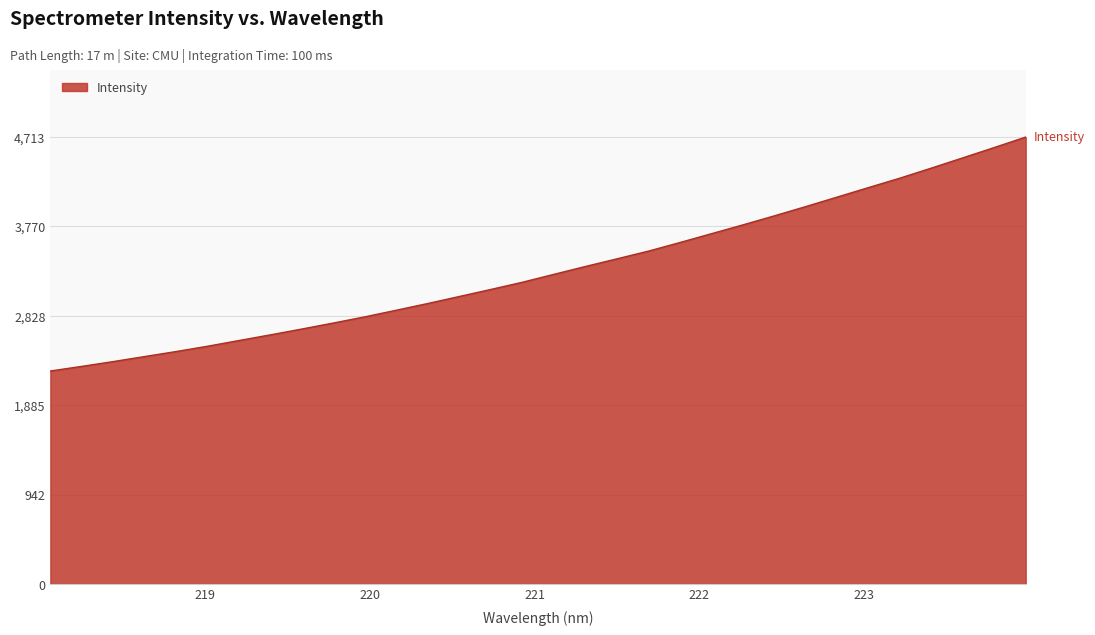

What is the greatest value displayed?

4713.6